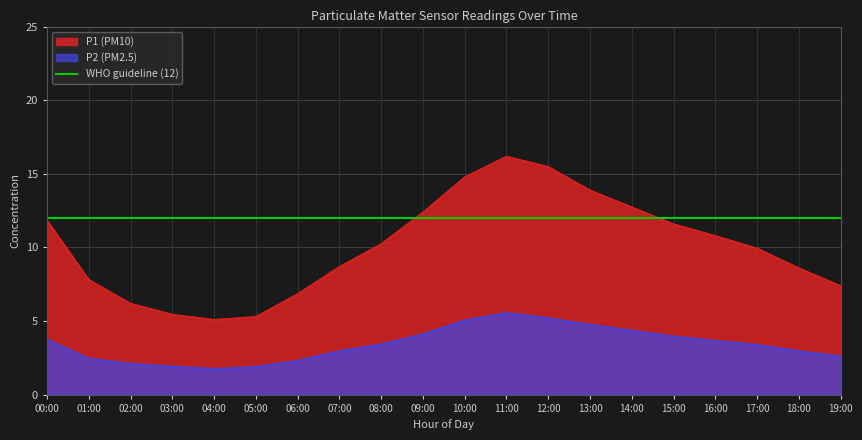

True or false: P1 (PM10) and P2 (PM2.5) cross at least once.

False